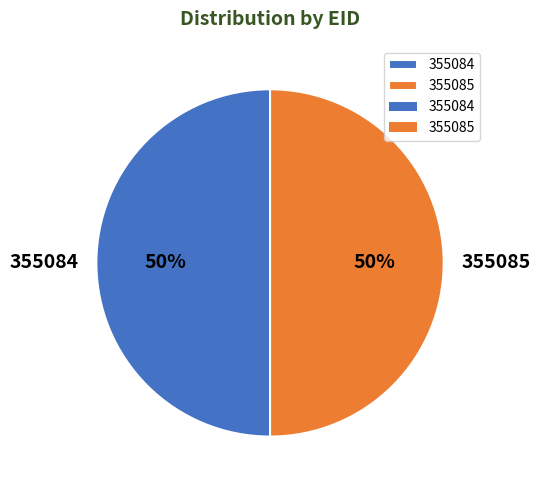

Approximately how many times larger is the value at 355084 compared to 355085?

1.0